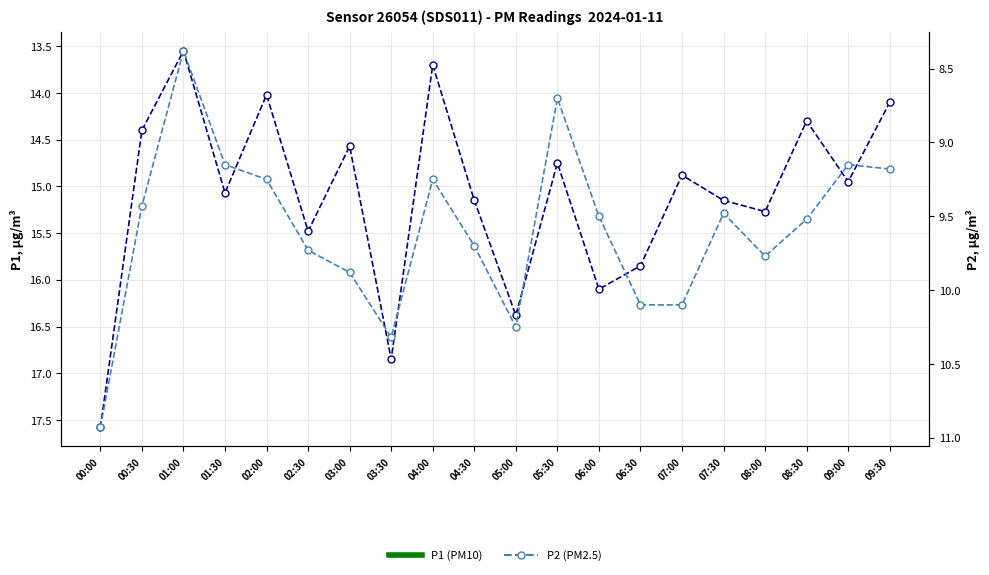

Rank the categories by P1 value from highest to lowest.

00:00, 03:30, 05:00, 06:00, 06:30, 02:30, 08:00, 04:30, 07:30, 01:30, 09:00, 07:00, 05:30, 03:00, 00:30, 08:30, 09:30, 02:00, 04:00, 01:00